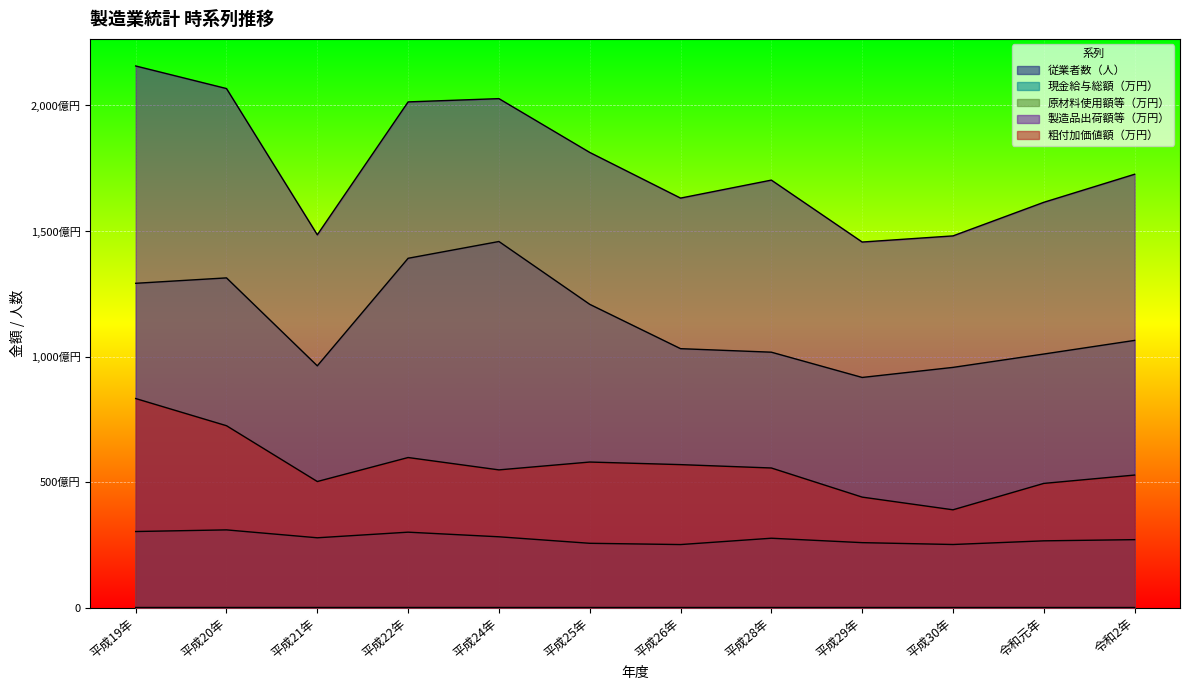

How many values in the 原材料使用額等（万円） series exceed 10643049?

5